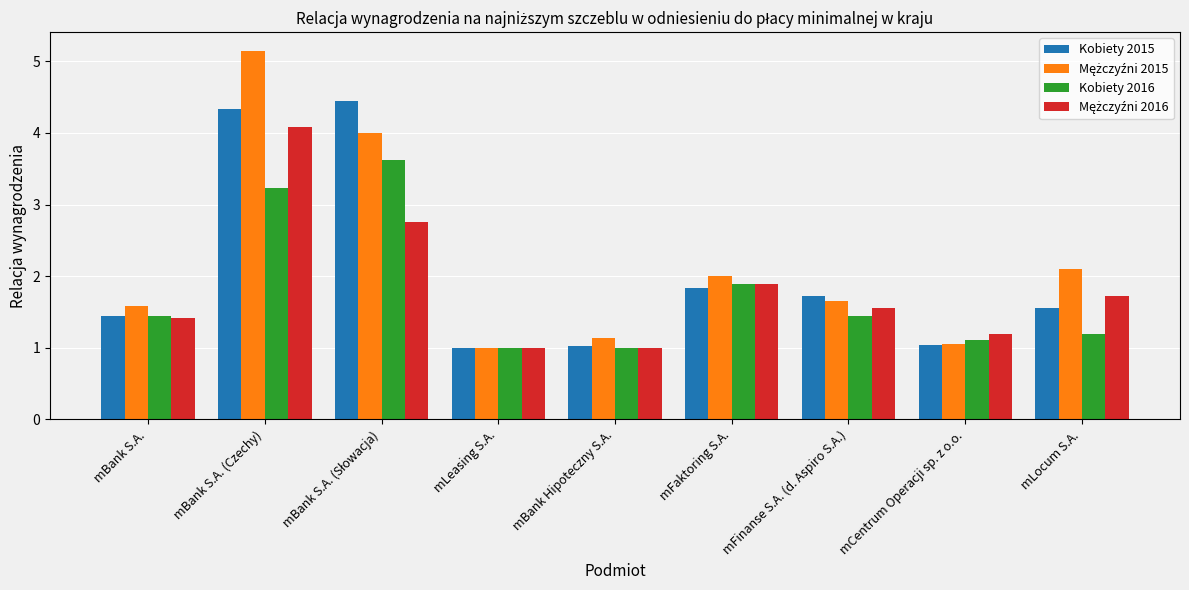

What is the minimum value for Kobiety 2015?

1.0